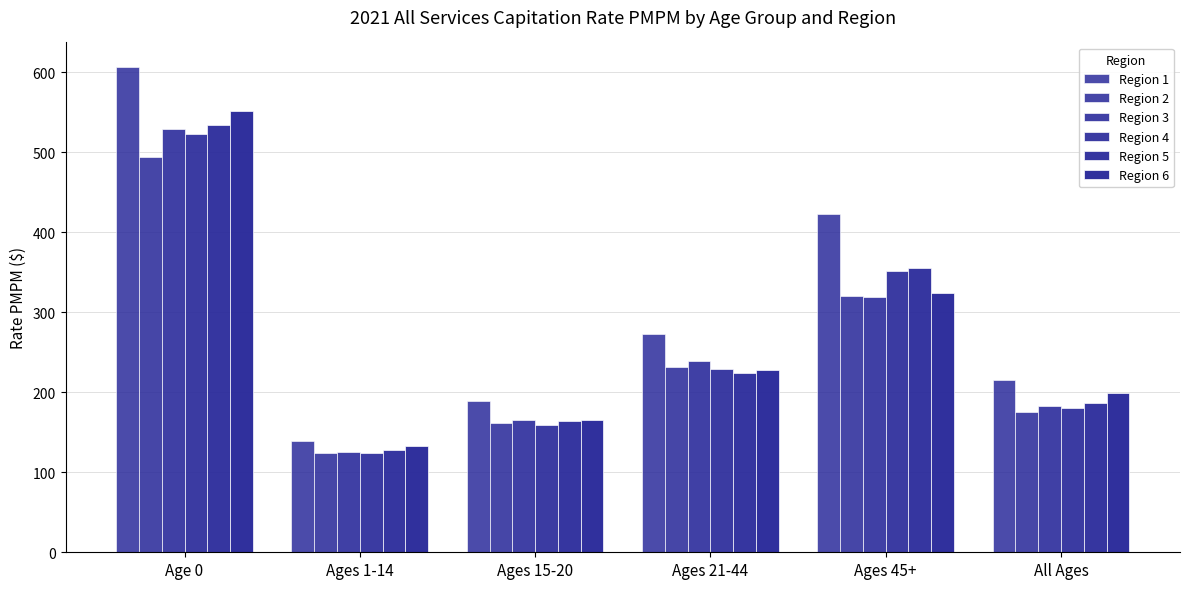

How many data points does each series have?

6